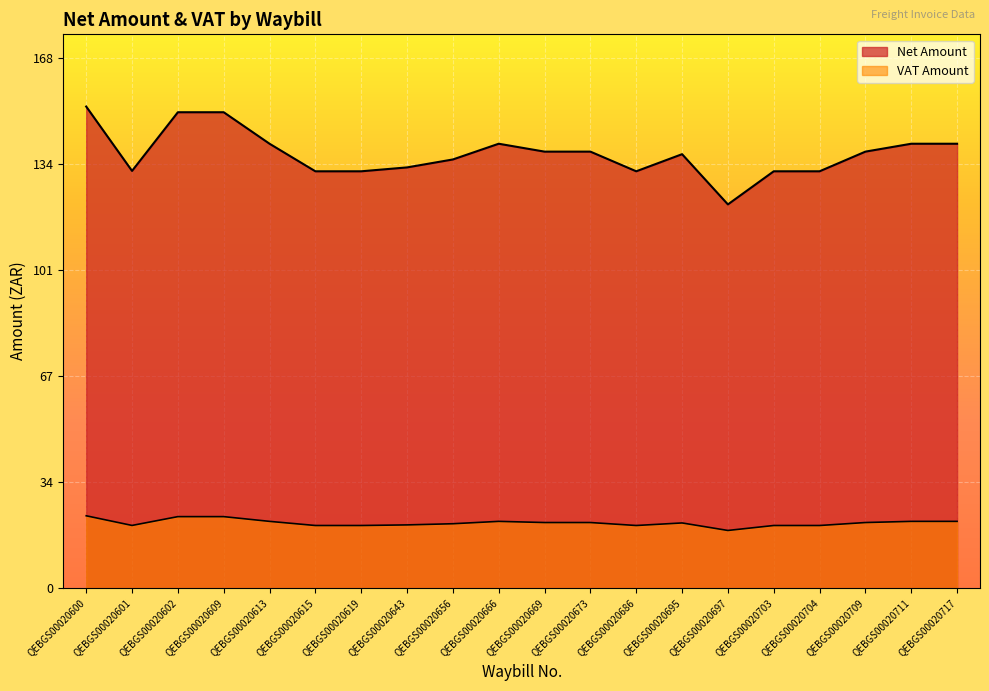

Where is Net Amount nearest to the value 137?

QEBGS00020695